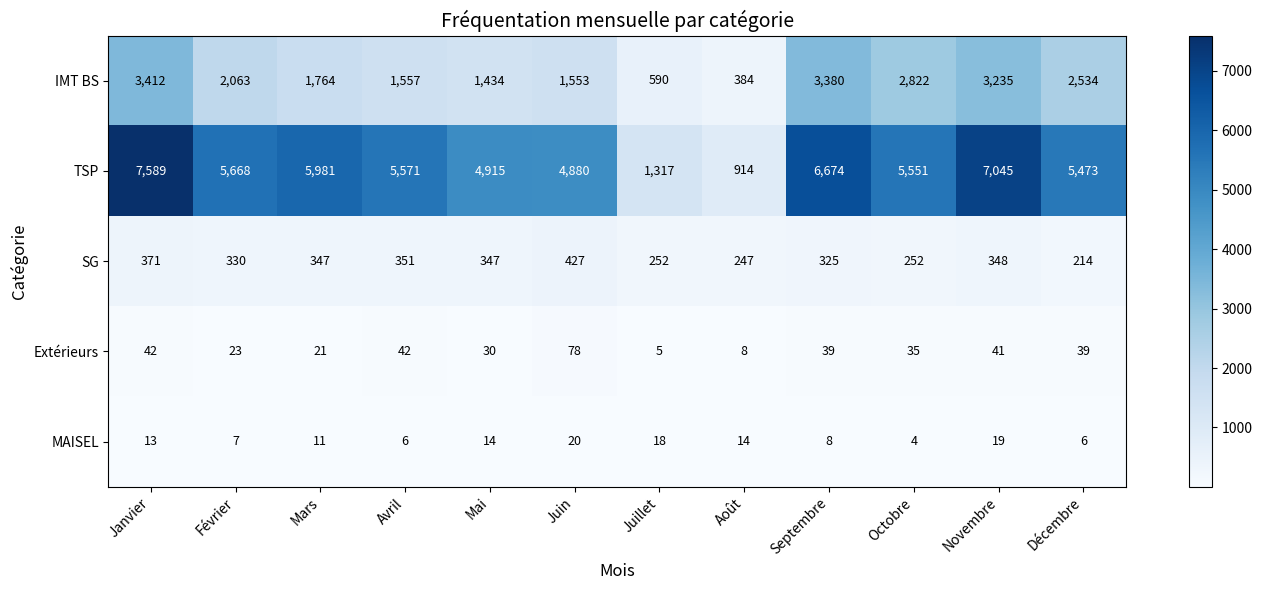

Which series has the widest spread of values?

TSP